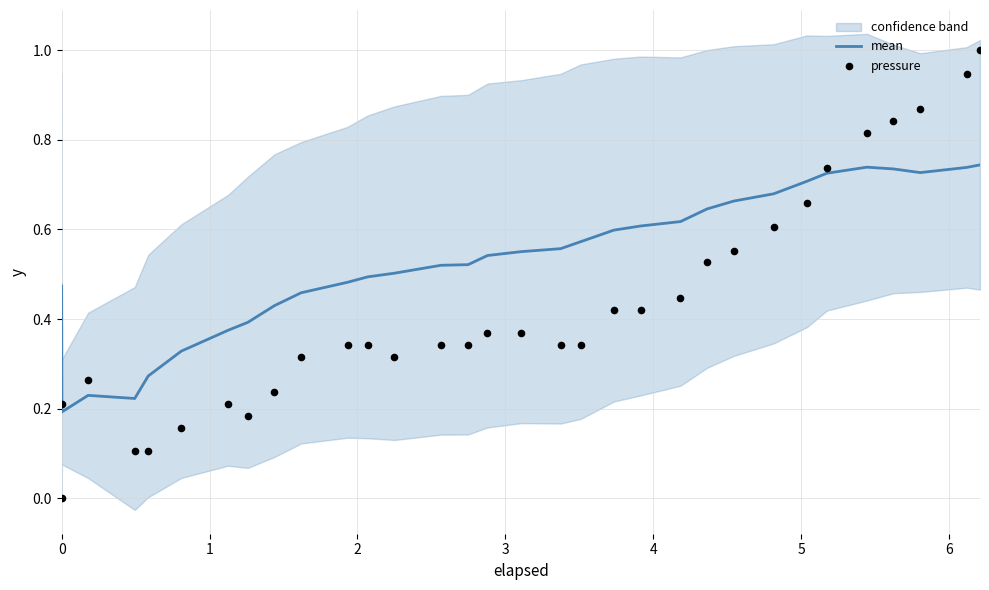

Which series contains the lowest Y value?

pressure